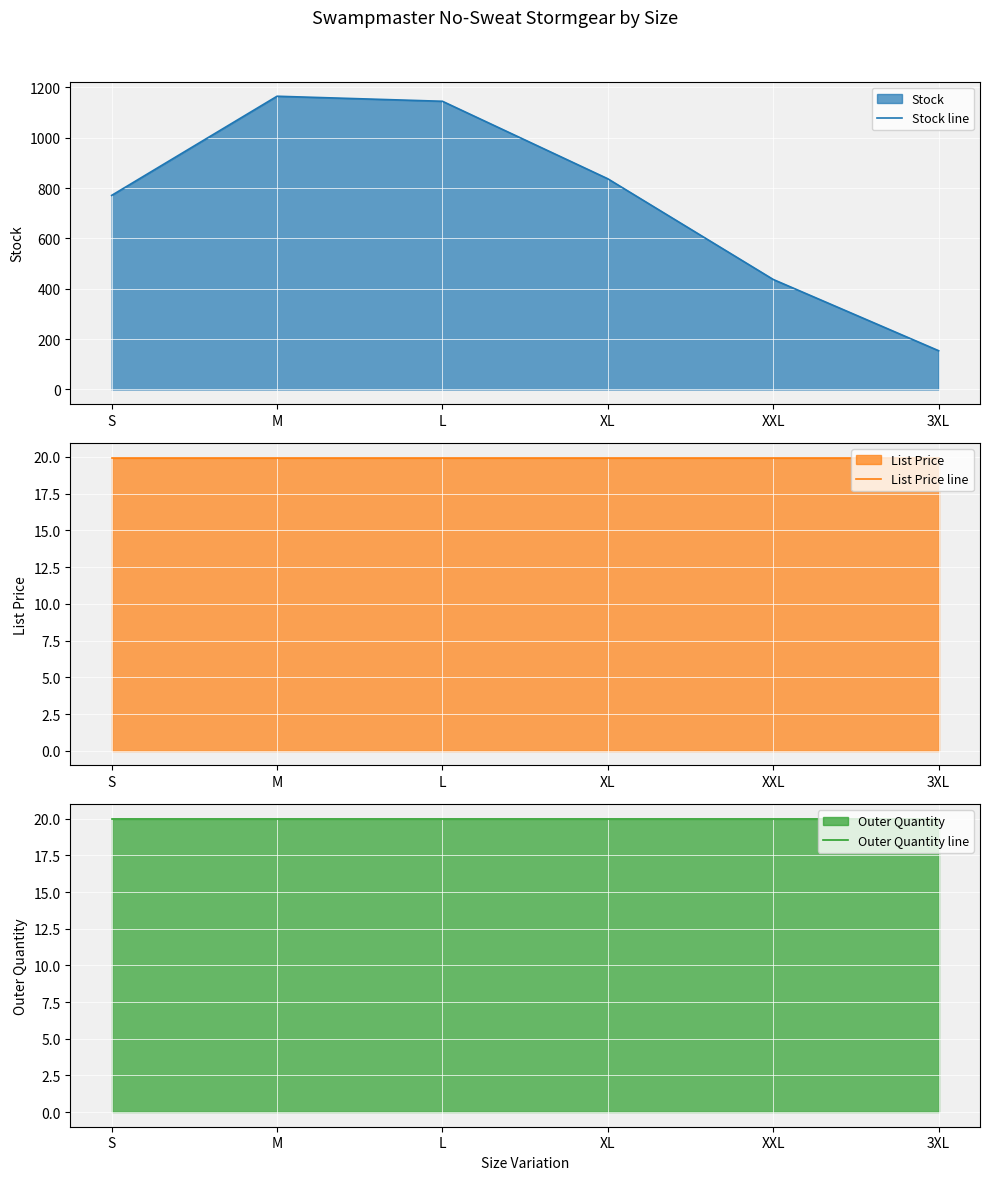

What is the minimum value shown in the chart?

19.9